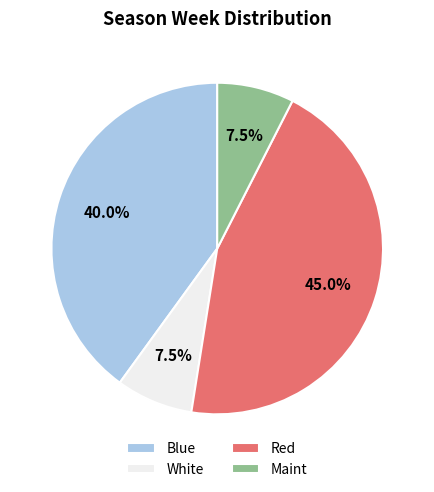

To the nearest percent, what percentage of the pie is Blue?

40%